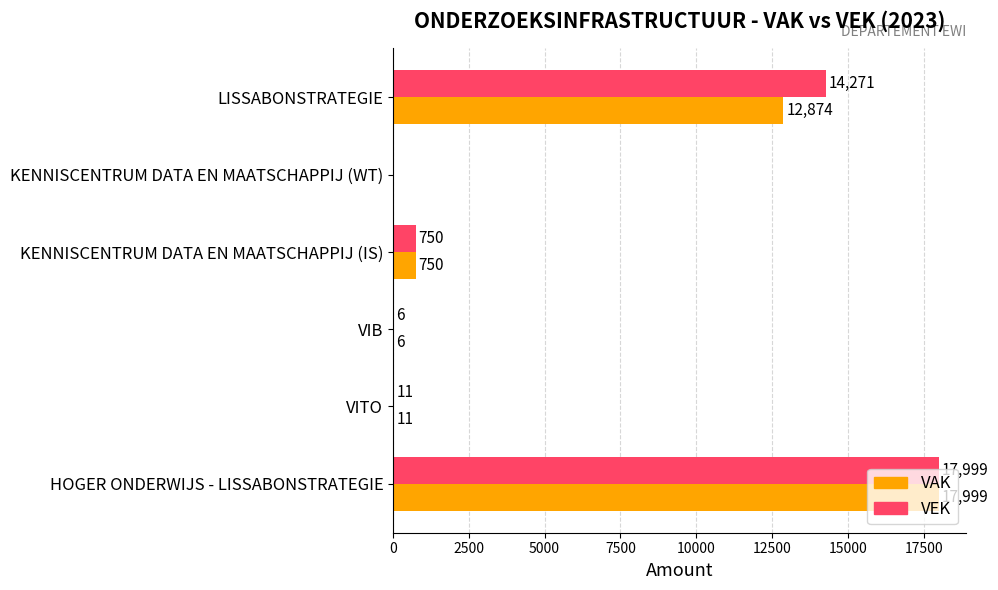

Which series has the largest total across all categories?

VEK